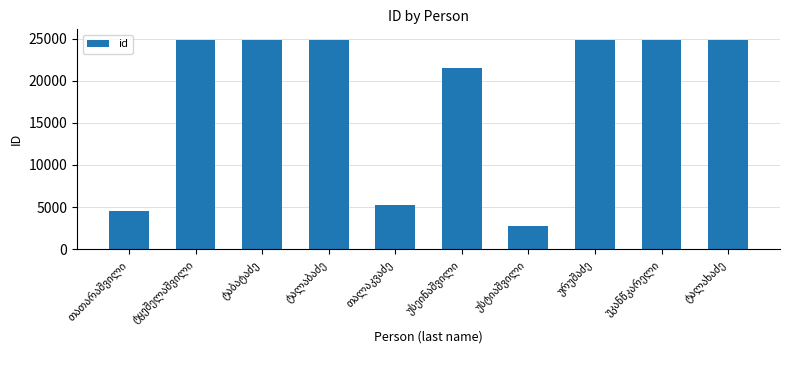

What is the difference between the maximum and minimum values?

22120